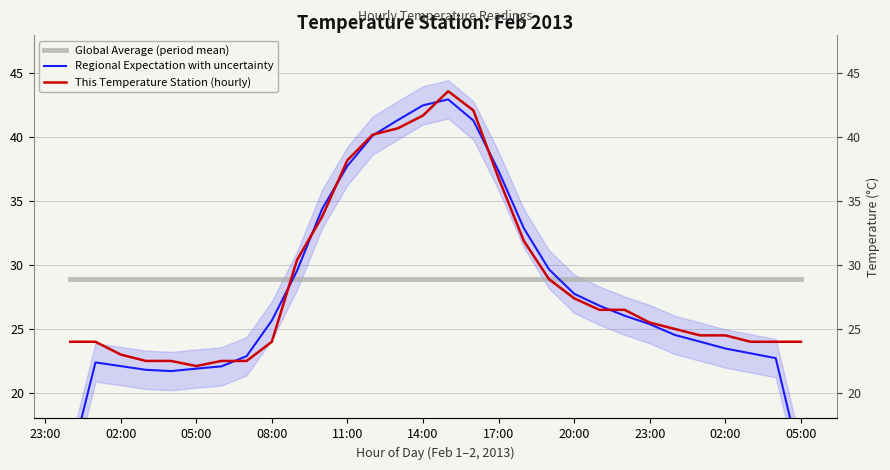

The value of Regional Expectation with uncertainty at 05:00 is 11.0. True or false?

False